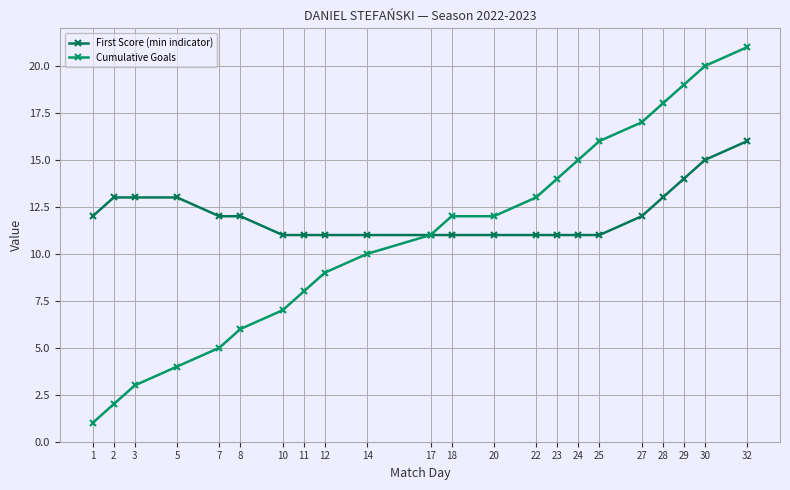

Read the First Score (min indicator) value at 14.

11